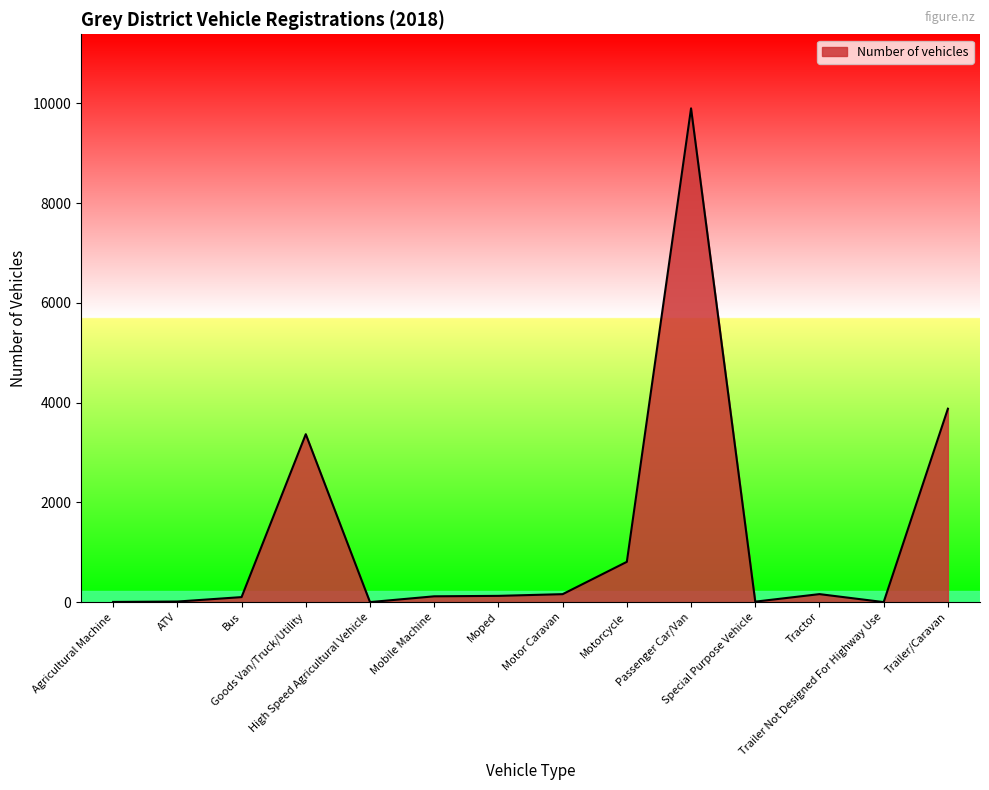

What is the difference between the second highest and minimum values?

3877